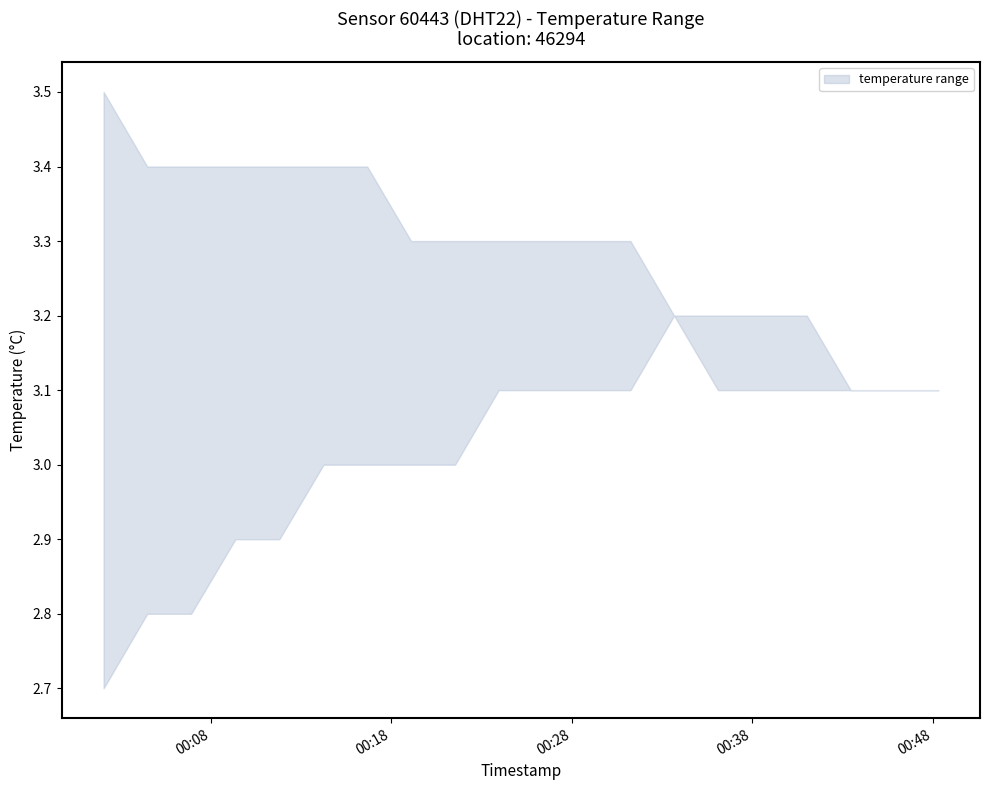

True or false: temperature_upper and temperature_lower intersect in this chart.

False